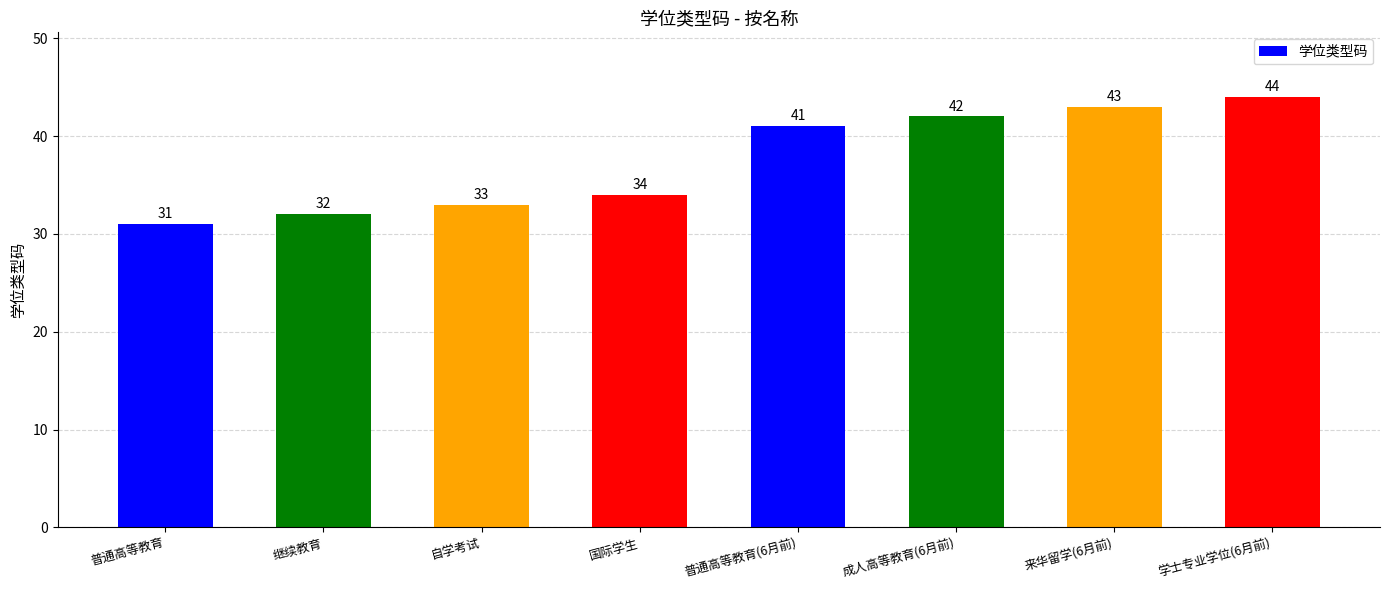

Reading left to right, transcribe all the data shown in this chart.

31	32	33	34	41	42	43	44